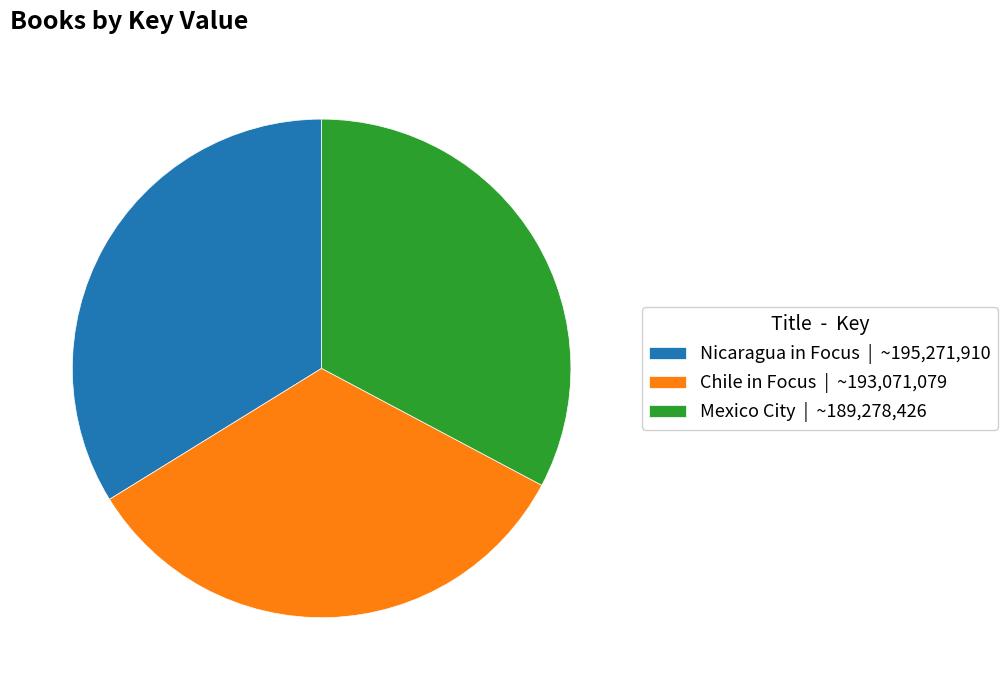

What is the smallest slice in the pie chart?

Mexico City